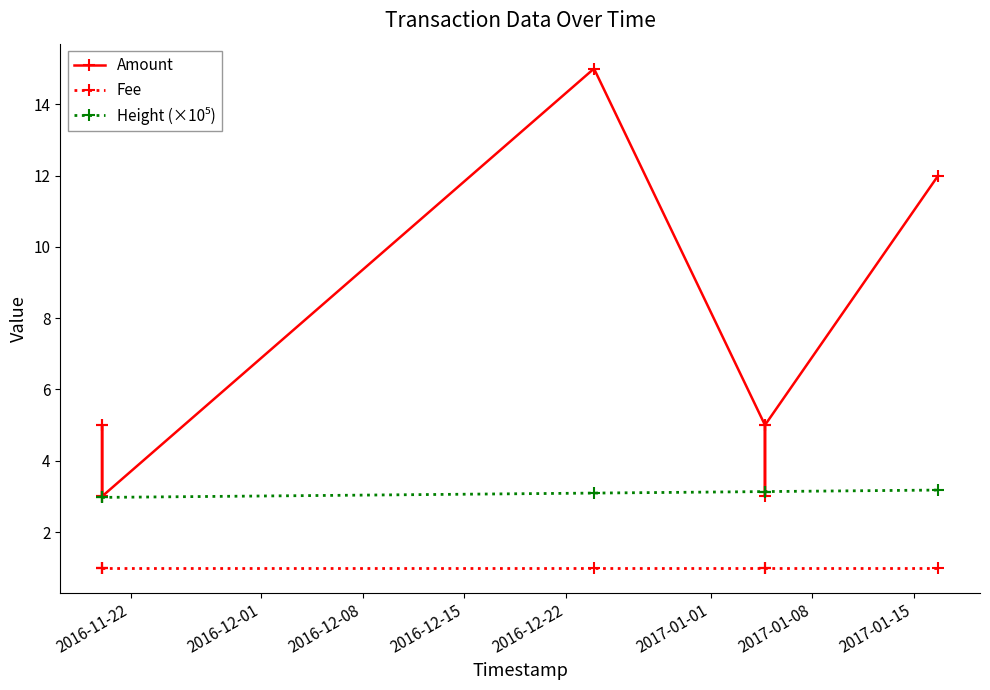

Is it true that Fee equals 1.4 at 2017-01-15?

False